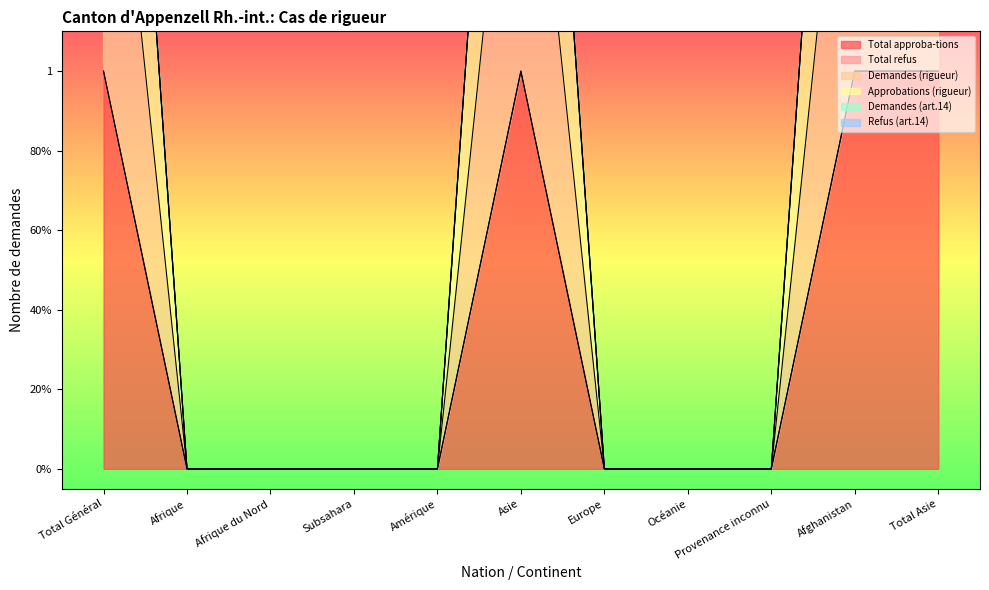

What is the difference between the maximum and minimum values in the Approbations (rigueur) series?

2